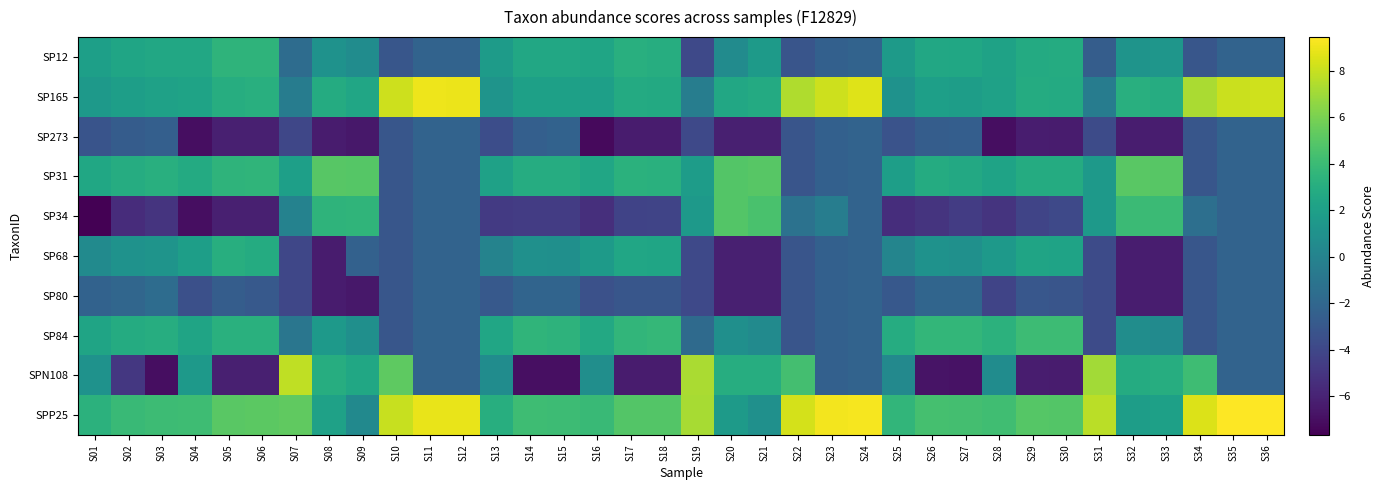

Reading left to right, list all the values displayed in this chart.

SP12: S01=2.0	S02=2.4	S03=2.6	S04=2.6	S05=3.4	S06=3.5	S07=-1.6	S08=1.1	S09=0.7	S10=-3.1	S11=-2.2	S12=-2.2	S13=1.7	S14=2.6	S15=2.6	S16=2.4	S17=3.1	S18=3.0	S19=-3.9	S20=0.6	S21=1.7	S22=-3.1	S23=-2.4	S24=-2.2	S25=1.6	S26=2.6	S27=2.6	S28=2.2	S29=2.8	S30=2.8	S31=-2.6	S32=1.2	S33=1.3	S34=-3.1	S35=-2.2	S36=-2.2
SP165: S01=1.5	S02=1.9	S03=2.1	S04=2.2	S05=3.0	S06=3.1	S07=-0.5	S08=2.9	S09=2.4	S10=8.1	S11=9.0	S12=9.0	S13=1.2	S14=2.1	S15=2.1	S16=2.0	S17=2.8	S18=2.7	S19=-0.4	S20=2.6	S21=2.8	S22=7.4	S23=8.1	S24=8.6	S25=1.1	S26=2.0	S27=1.9	S28=2.1	S29=2.8	S30=2.8	S31=-0.5	S32=3.1	S33=2.9	S34=7.3	S35=8.1	S36=8.2
SP273: S01=-3.2	S02=-2.7	S03=-2.5	S04=-7.0	S05=-6.2	S06=-6.1	S07=-4.0	S08=-6.4	S09=-6.5	S10=-3.1	S11=-2.2	S12=-2.2	S13=-3.6	S14=-2.5	S15=-2.3	S16=-7.2	S17=-6.4	S18=-6.3	S19=-3.9	S20=-6.1	S21=-6.2	S22=-3.1	S23=-2.4	S24=-2.2	S25=-3.3	S26=-2.6	S27=-2.5	S28=-7.0	S29=-6.3	S30=-6.3	S31=-3.7	S32=-6.3	S33=-6.3	S34=-3.1	S35=-2.2	S36=-2.2
SP31: S01=2.5	S02=2.9	S03=3.2	S04=2.8	S05=3.5	S06=3.6	S07=2.0	S08=5.0	S09=4.9	S10=-3.1	S11=-2.2	S12=-2.2	S13=2.1	S14=2.9	S15=3.0	S16=2.5	S17=3.2	S18=3.2	S19=1.8	S20=4.9	S21=5.0	S22=-3.1	S23=-2.4	S24=-2.2	S25=1.9	S26=2.9	S27=2.7	S28=2.3	S29=2.8	S30=2.8	S31=1.6	S32=5.1	S33=5.0	S34=-3.1	S35=-2.2	S36=-2.2
SP34: S01=-7.7	S02=-5.5	S03=-5.1	S04=-7.0	S05=-6.2	S06=-6.1	S07=-0.1	S08=3.5	S09=3.5	S10=-3.1	S11=-2.2	S12=-2.2	S13=-4.8	S14=-4.6	S15=-4.6	S16=-5.4	S17=-4.2	S18=-4.1	S19=1.5	S20=4.8	S21=4.6	S22=-1.2	S23=-0.4	S24=-2.2	S25=-5.4	S26=-5.1	S27=-4.6	S28=-5.1	S29=-4.1	S30=-3.9	S31=1.6	S32=4.0	S33=4.0	S34=-1.4	S35=-2.2	S36=-2.2
SP68: S01=0.5	S02=1.1	S03=1.2	S04=1.9	S05=3.0	S06=2.8	S07=-4.0	S08=-6.4	S09=-2.3	S10=-3.1	S11=-2.2	S12=-2.2	S13=-0.0	S14=0.9	S15=0.9	S16=1.7	S17=2.5	S18=2.4	S19=-3.9	S20=-6.1	S21=-6.2	S22=-3.1	S23=-2.4	S24=-2.2	S25=0.1	S26=1.1	S27=0.9	S28=1.6	S29=2.3	S30=2.3	S31=-3.7	S32=-6.3	S33=-6.3	S34=-3.1	S35=-2.2	S36=-2.2
SP80: S01=-2.3	S02=-2.0	S03=-1.6	S04=-3.5	S05=-2.6	S06=-2.9	S07=-4.0	S08=-6.4	S09=-6.5	S10=-3.1	S11=-2.2	S12=-2.2	S13=-2.9	S14=-2.1	S15=-2.2	S16=-3.4	S17=-3.1	S18=-3.1	S19=-3.9	S20=-6.1	S21=-6.2	S22=-3.1	S23=-2.4	S24=-2.2	S25=-3.0	S26=-2.1	S27=-2.1	S28=-4.2	S29=-3.0	S30=-3.2	S31=-3.7	S32=-6.3	S33=-6.3	S34=-3.1	S35=-2.2	S36=-2.2
SP84: S01=2.3	S02=2.8	S03=3.0	S04=2.3	S05=3.2	S06=3.2	S07=-1.0	S08=1.5	S09=0.9	S10=-3.1	S11=-2.2	S12=-2.2	S13=2.5	S14=3.5	S15=3.4	S16=2.7	S17=3.6	S18=3.8	S19=-1.8	S20=0.9	S21=0.5	S22=-3.1	S23=-2.4	S24=-2.2	S25=2.9	S26=3.7	S27=3.7	S28=3.3	S29=4.1	S30=4.1	S31=-3.7	S32=0.7	S33=0.6	S34=-3.1	S35=-2.2	S36=-2.2
SPN108: S01=1.1	S02=-4.9	S03=-7.0	S04=1.6	S05=-6.2	S06=-6.1	S07=7.8	S08=3.0	S09=2.5	S10=5.2	S11=-2.2	S12=-2.2	S13=0.6	S14=-6.9	S15=-7.0	S16=0.8	S17=-6.4	S18=-6.3	S19=7.3	S20=3.0	S21=3.0	S22=4.3	S23=-2.4	S24=-2.2	S25=0.4	S26=-6.8	S27=-6.8	S28=0.7	S29=-6.3	S30=-6.3	S31=7.1	S32=2.9	S33=3.0	S34=4.1	S35=-2.2	S36=-2.2
SPP25: S01=3.3	S02=3.9	S03=4.1	S04=4.1	S05=5.1	S06=5.1	S07=5.3	S08=2.1	S09=0.5	S10=8.0	S11=8.9	S12=8.9	S13=3.1	S14=4.1	S15=4.1	S16=4.0	S17=4.8	S18=4.9	S19=7.2	S20=1.7	S21=0.9	S22=8.4	S23=9.1	S24=9.2	S25=3.6	S26=4.4	S27=4.3	S28=4.2	S29=4.9	S30=4.9	S31=7.7	S32=1.9	S33=2.1	S34=8.5	S35=9.4	S36=9.4